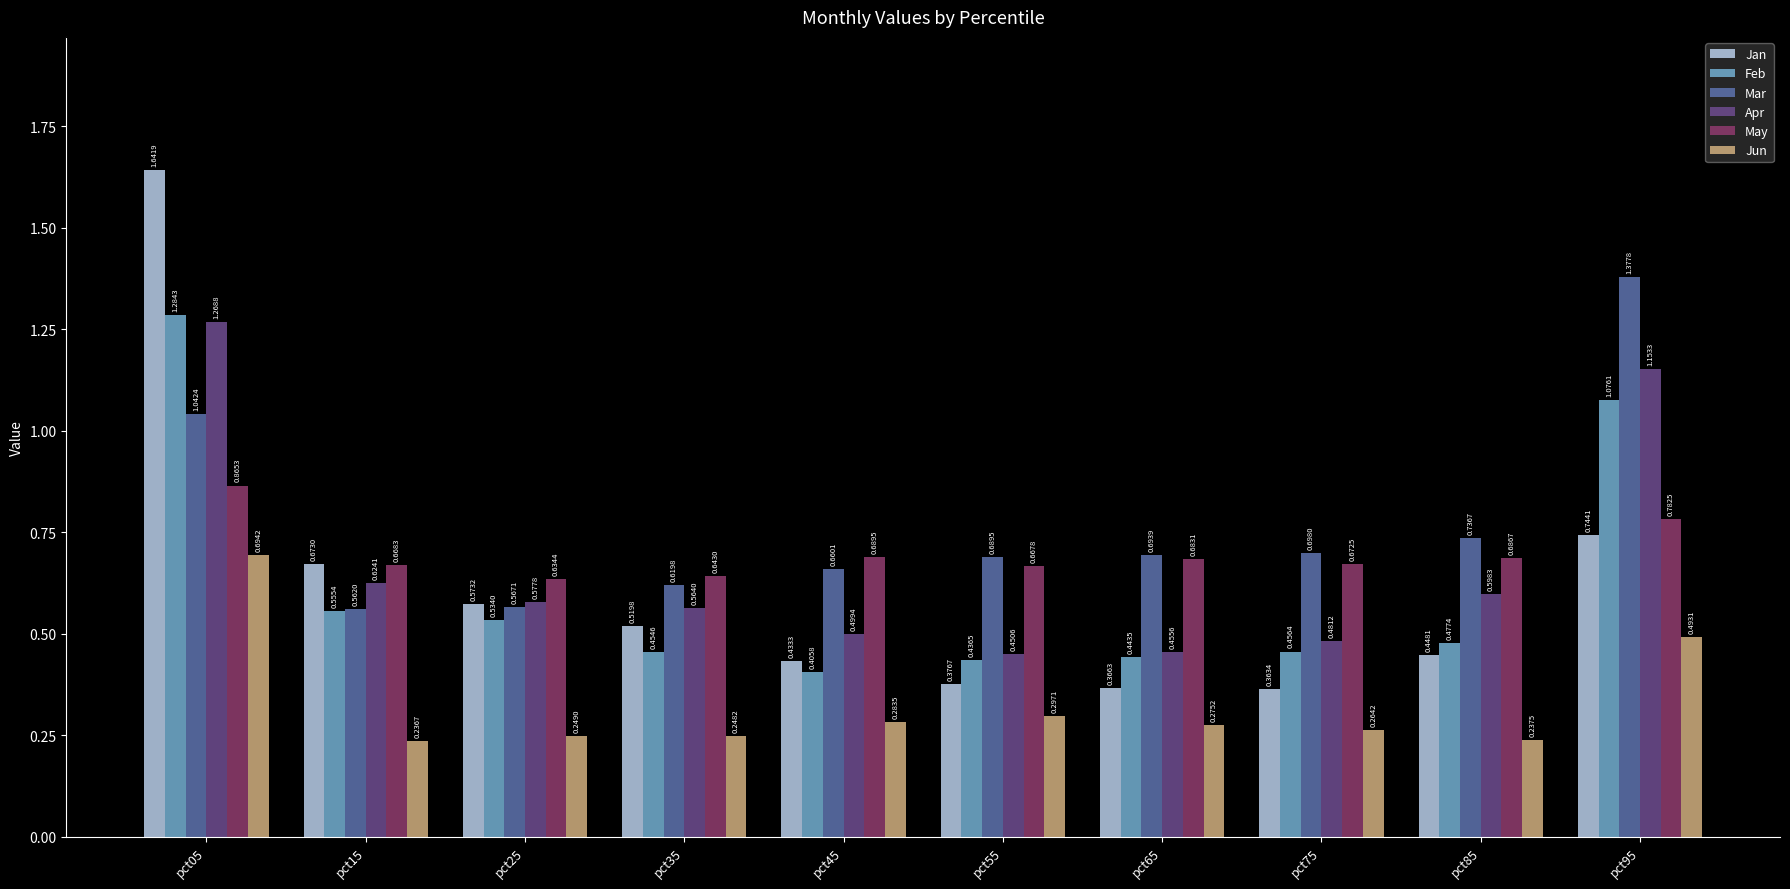

Between pct25 and pct35, which series saw the biggest shift?

Feb